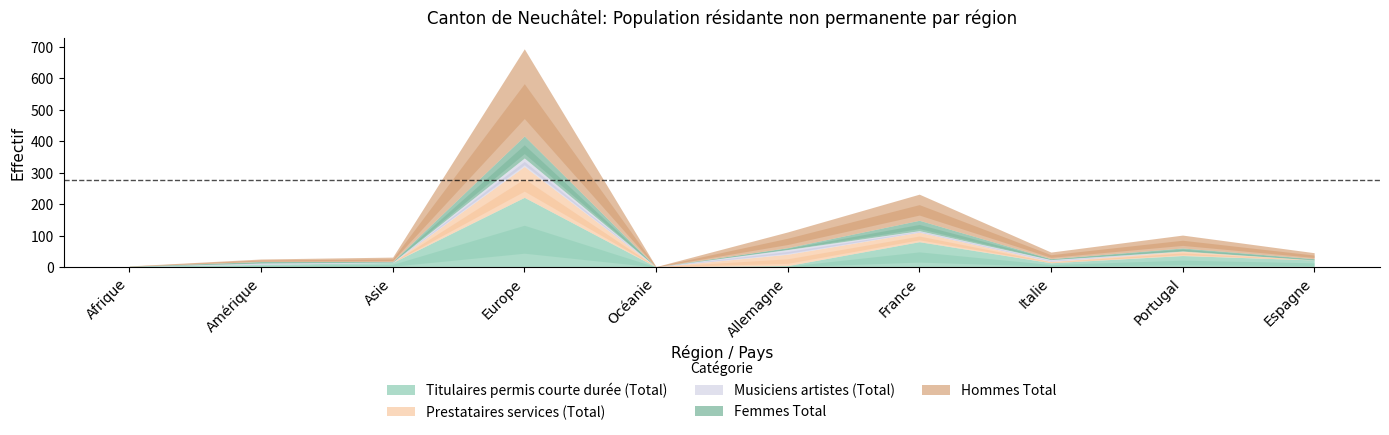

At how many categories does at least one series exceed 256?

1